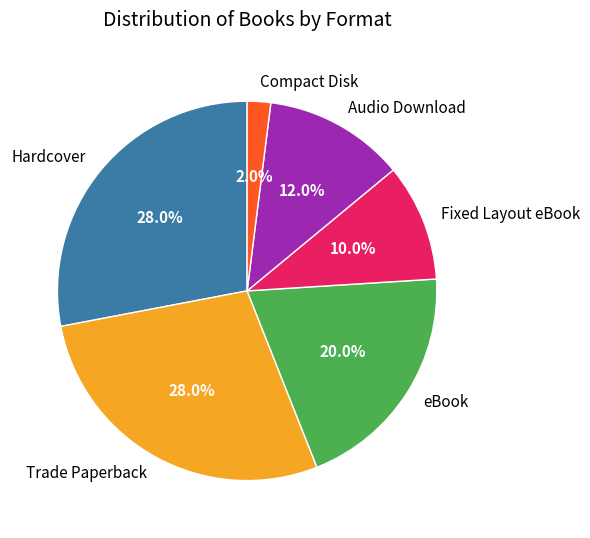

What percentage do eBook and Fixed Layout eBook together represent?

30.0%